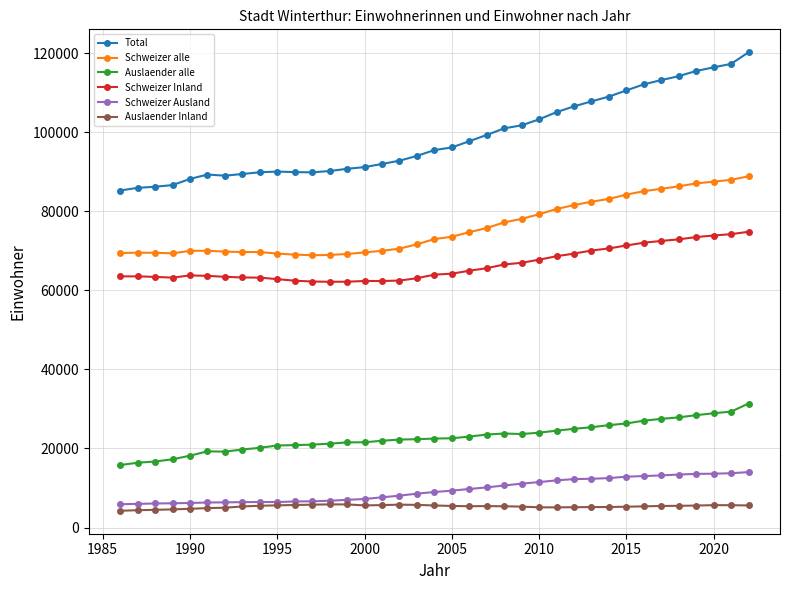

What is the maximum value shown in the chart?

120222